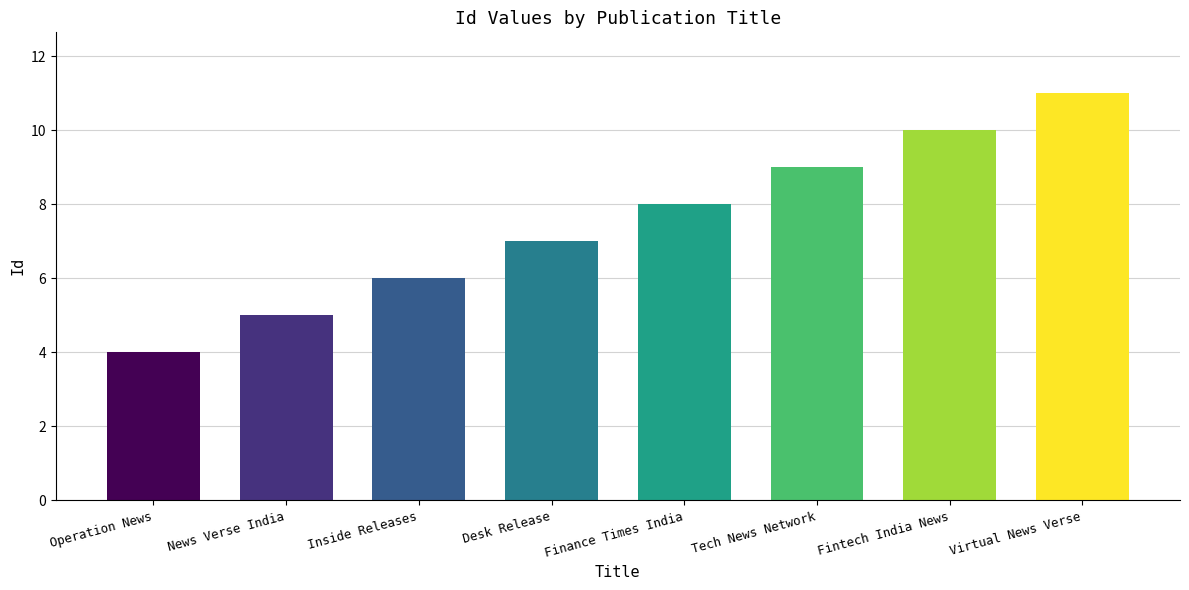

Is it true that the value at News Verse India is 1?

False